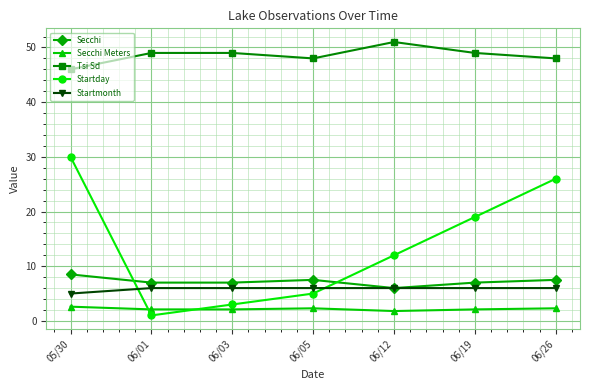

The value of Tsi Sd at 06/26 is 17.4. True or false?

False